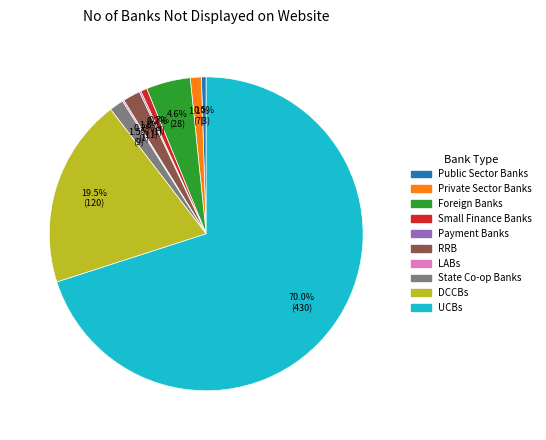

Is the sum of RRB and Public Sector Banks greater than half?

No